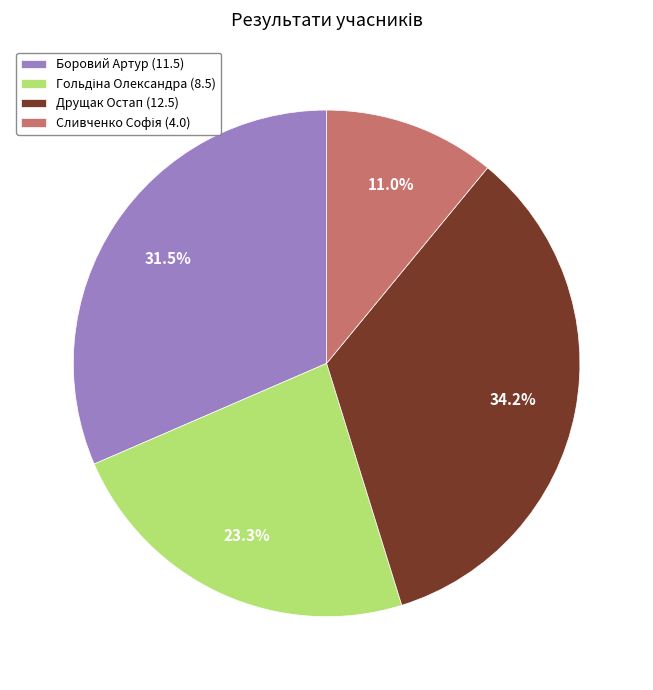

What is the largest slice in the pie chart?

Друщак Остап